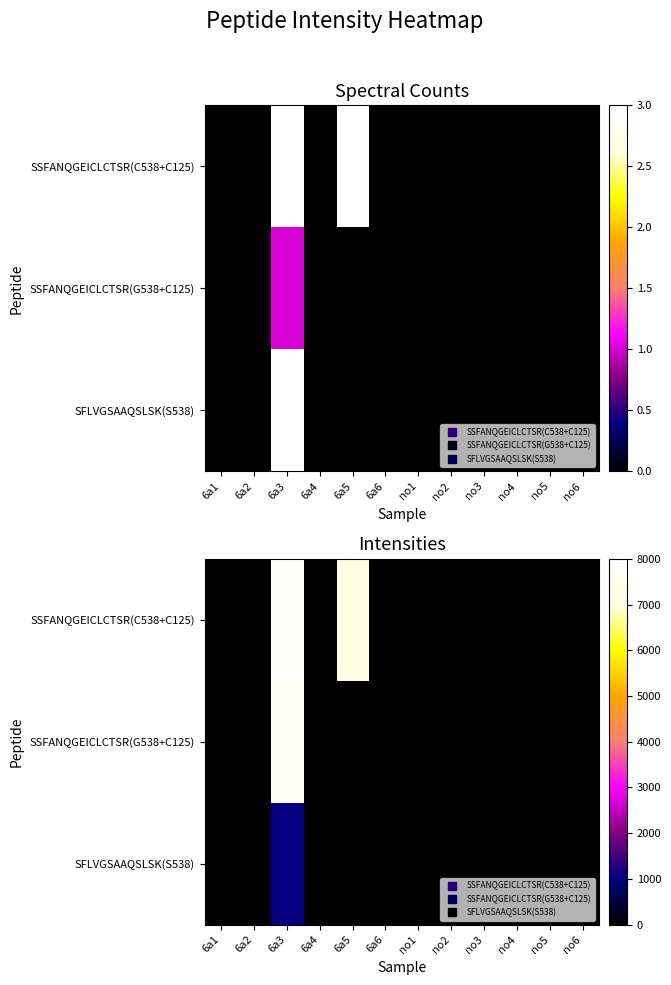

What is the greatest value displayed?

7944.2